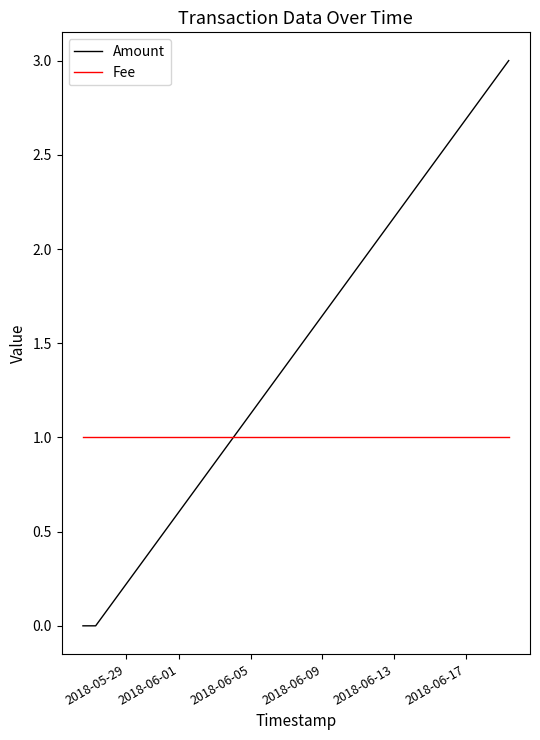

What position from the right is 2018-06-05?

2